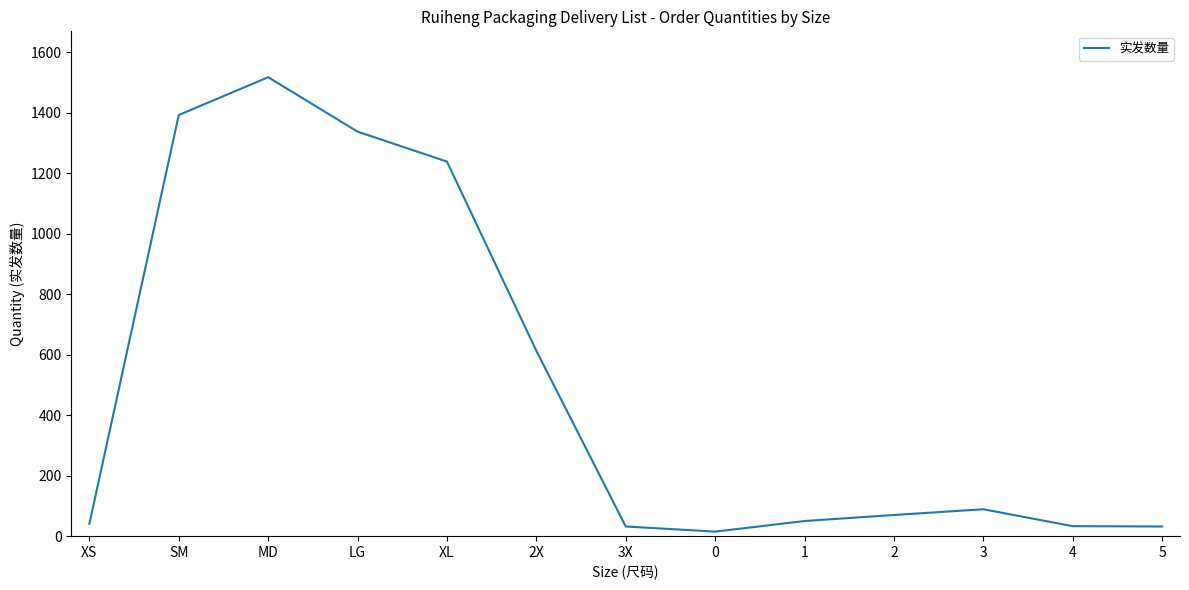

What is the ratio of the value at 2 to the value at 2X?

0.1